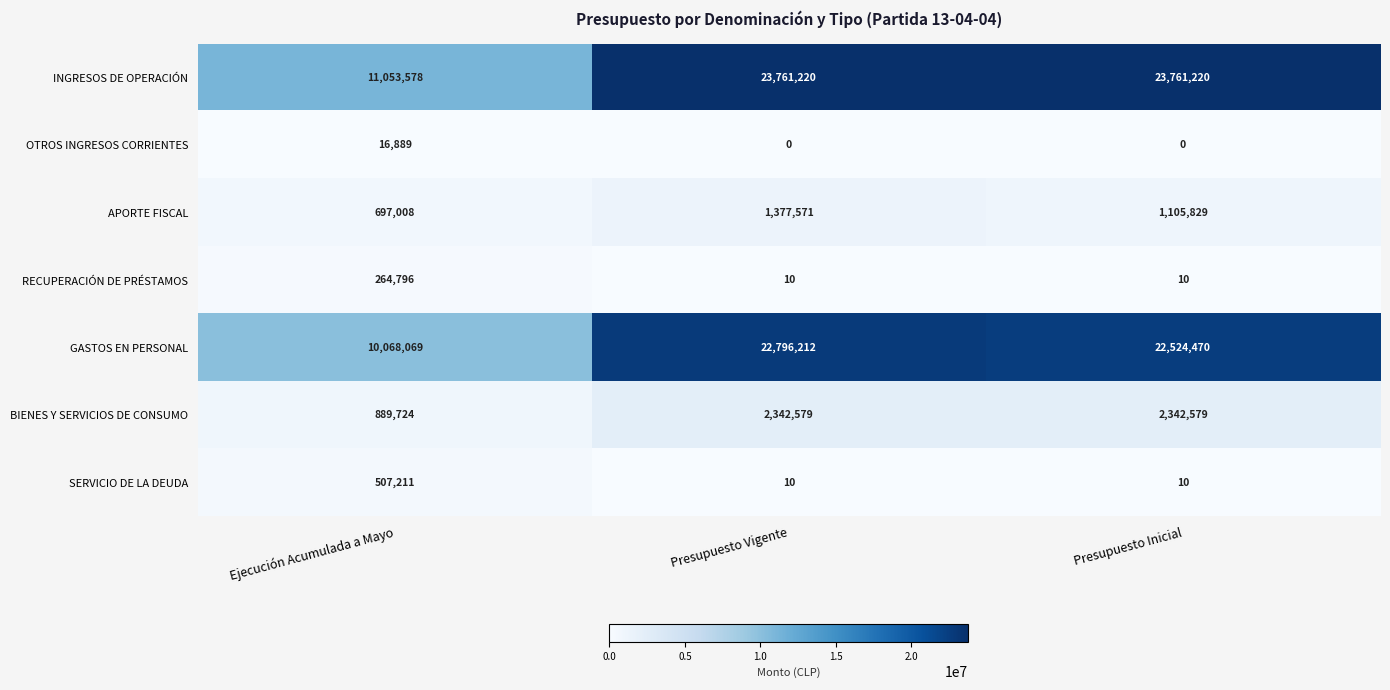

What is the minimum value for INGRESOS DE OPERACIÓN?

11053578